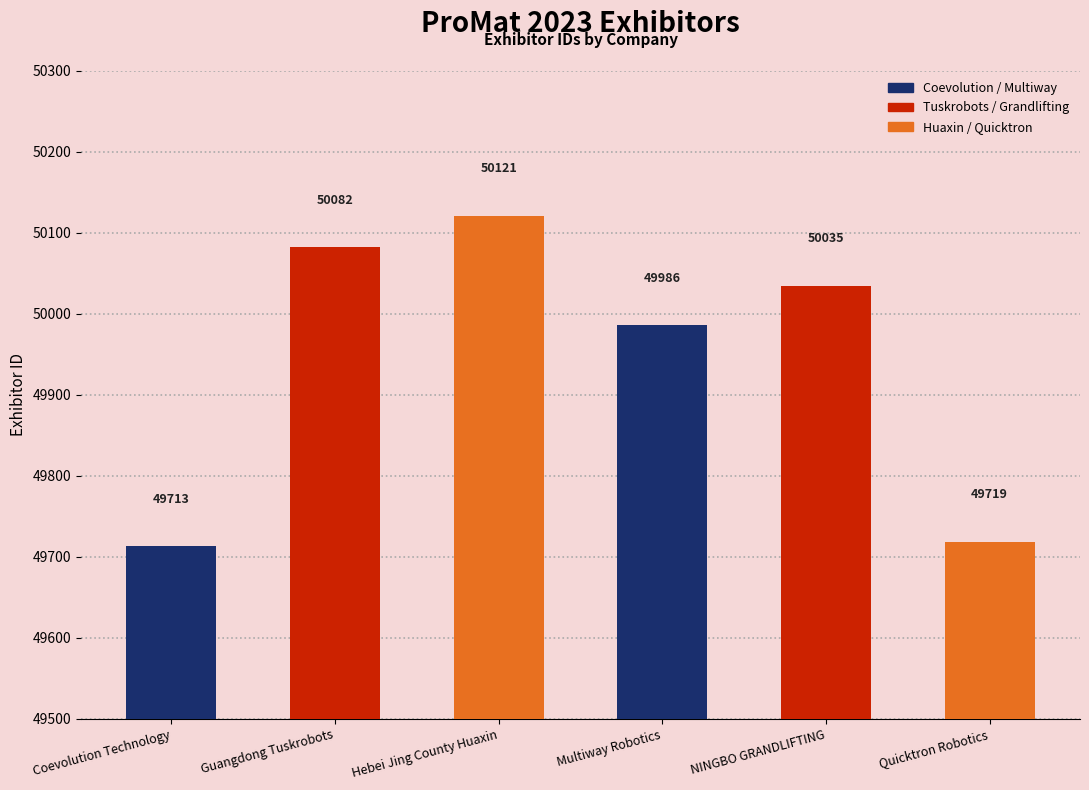

Which label corresponds to the largest value in the chart?

Hebei Jing County Huaxin